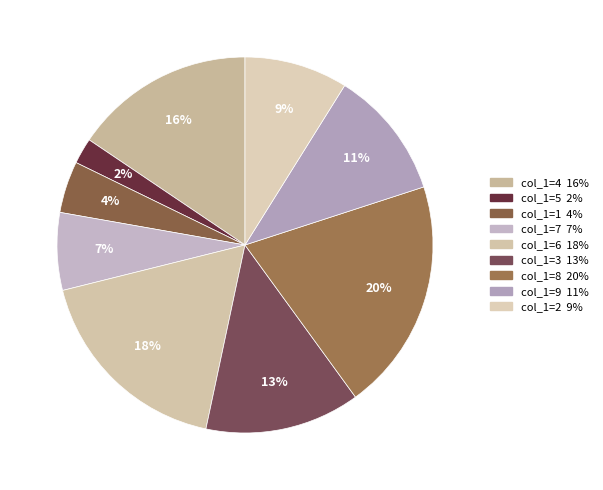

Is there any slice that represents more than half of the pie?

No